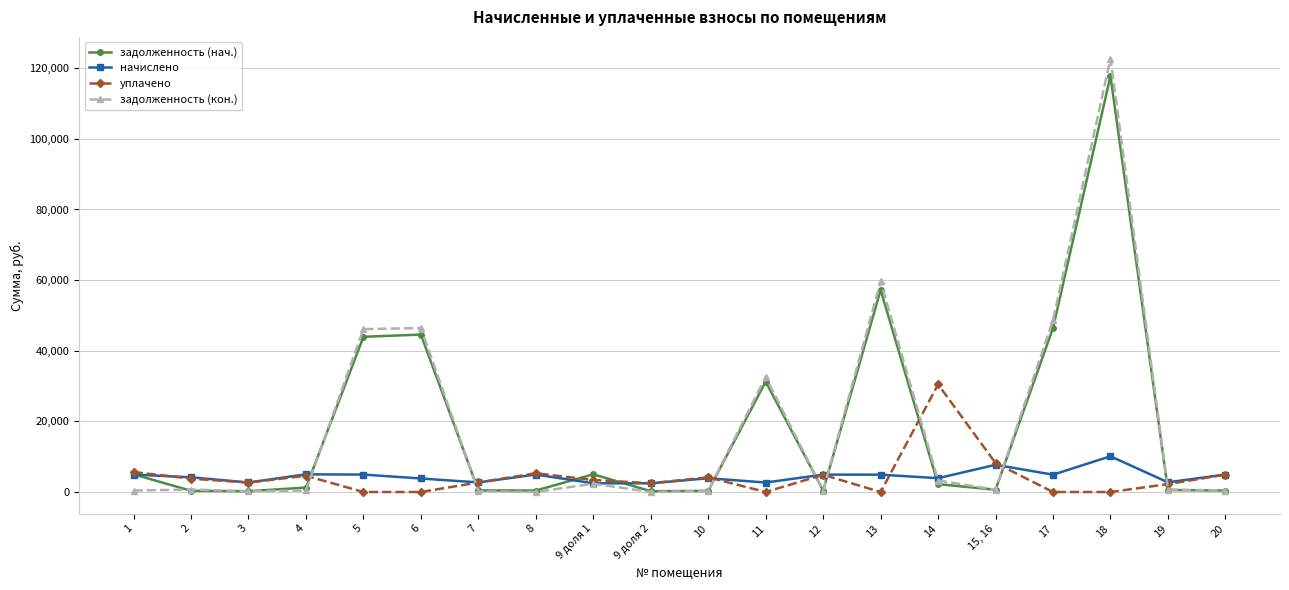

What is the total value across all series at 5?

95004.0